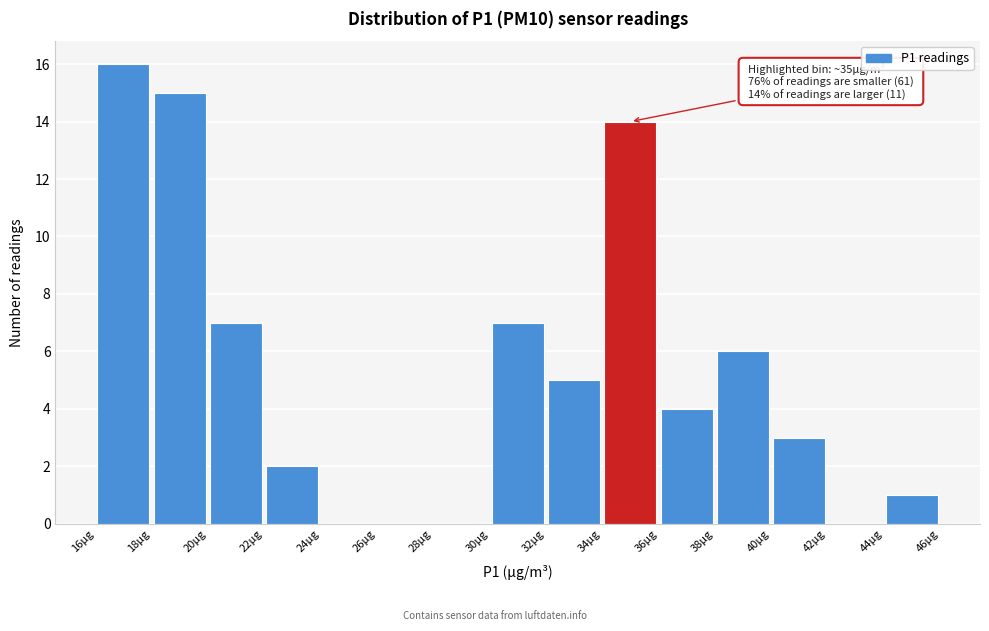

Which range on the x-axis has the tallest bar?

16 to 18